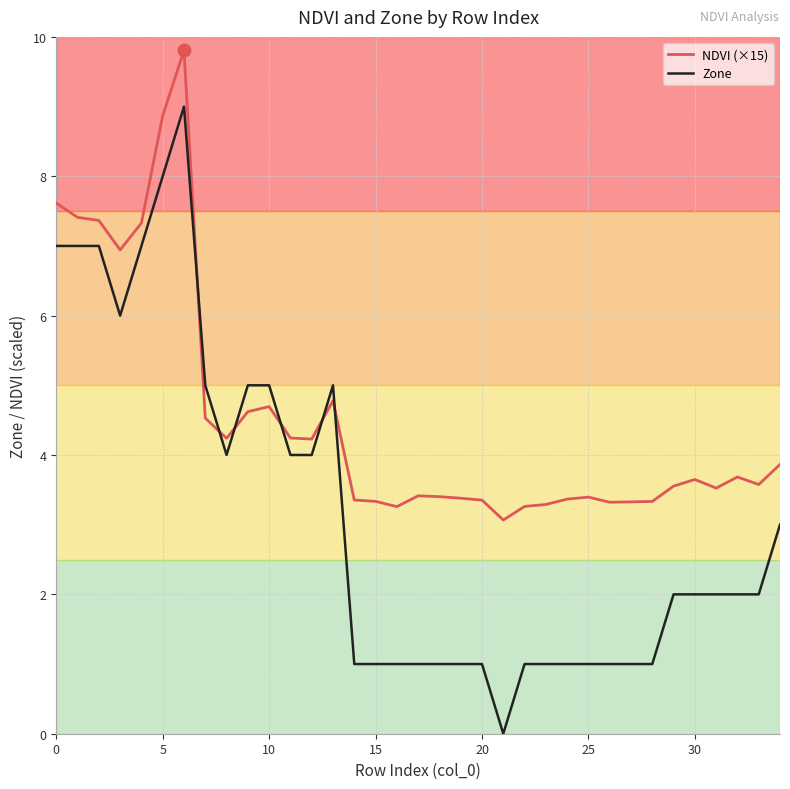

What are all the series names shown in the legend?

NDVI (×15), Zone